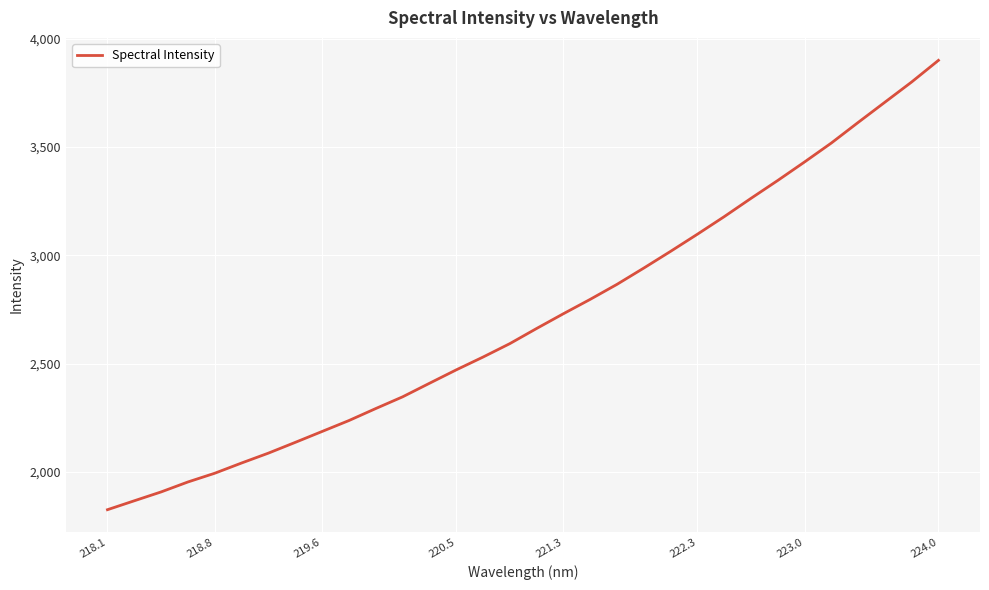

Reading left to right, what are all the values shown in this chart?

1826.1	1867.3	1908.2	1954.2	1994.5	2041.8	2087.3	2137.0	2187.3	2237.7	2293.1	2347.1	2409.6	2471.6	2530.7	2592.8	2662.7	2730.9	2797.2	2866.6	2941.7	3018.9	3098.0	3178.9	3263.5	3346.1	3431.4	3518.9	3613.8	3707.3	3800.7	3900.5